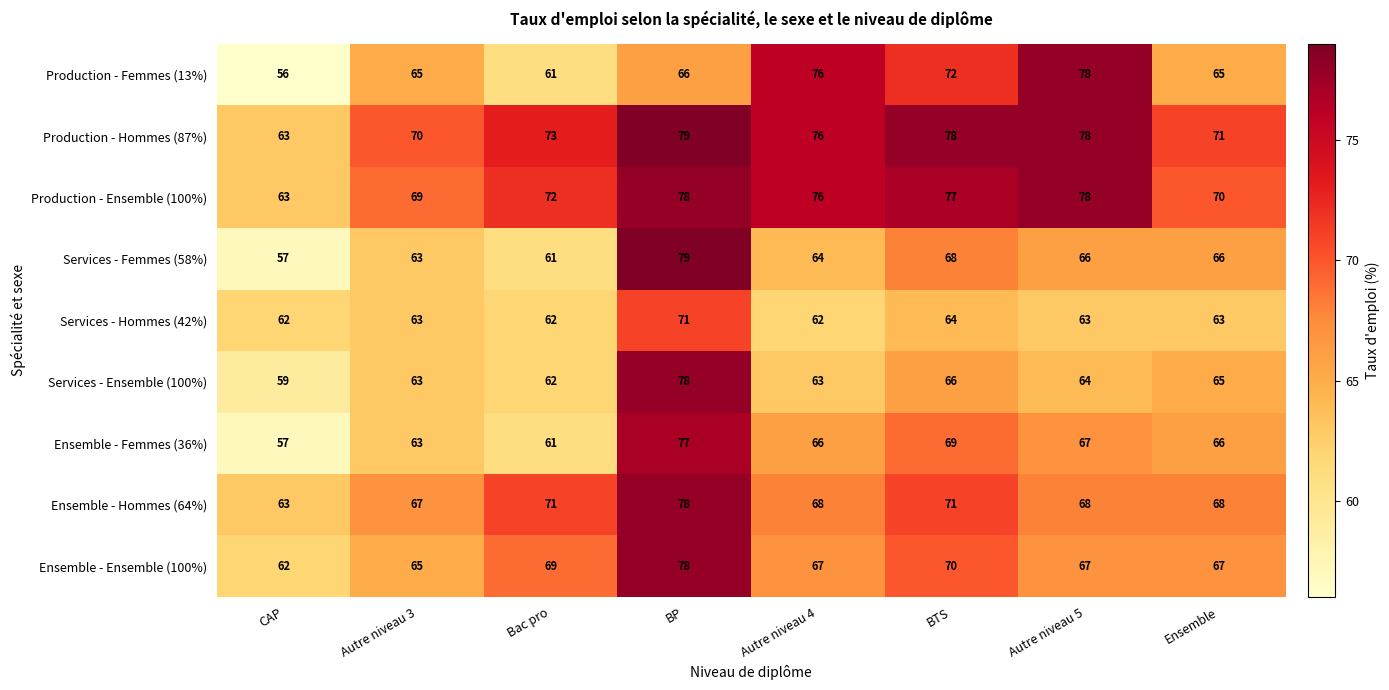

What is the difference between the maximum and minimum values in the Production - Ensemble (100%) series?

15